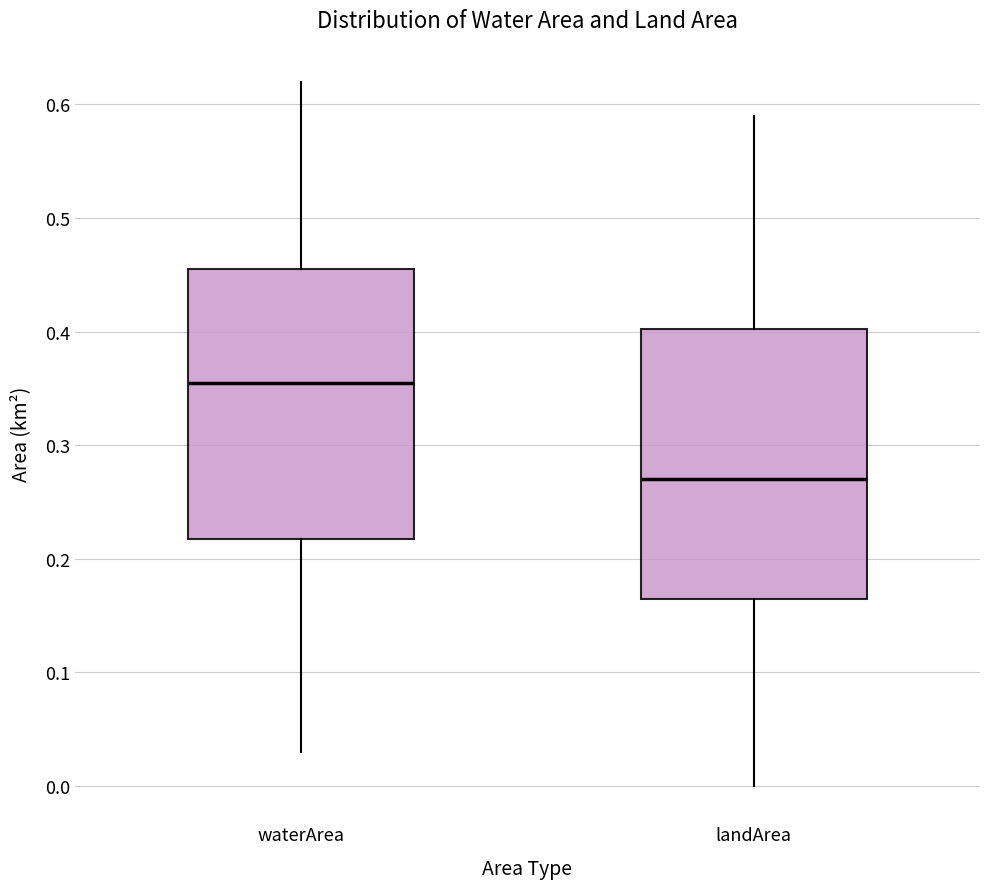

Reading left to right, read every box against the y-axis: the position of its median line, the range the box covers, and the ends of its whiskers. The values are not printed on the chart, so give them approximately, as read against the axis.

waterArea: median 0.36, box 0.22 to 0.46, whiskers 0.03 to 0.62
landArea: median 0.27, box 0.17 to 0.40, whiskers 0.00 to 0.59